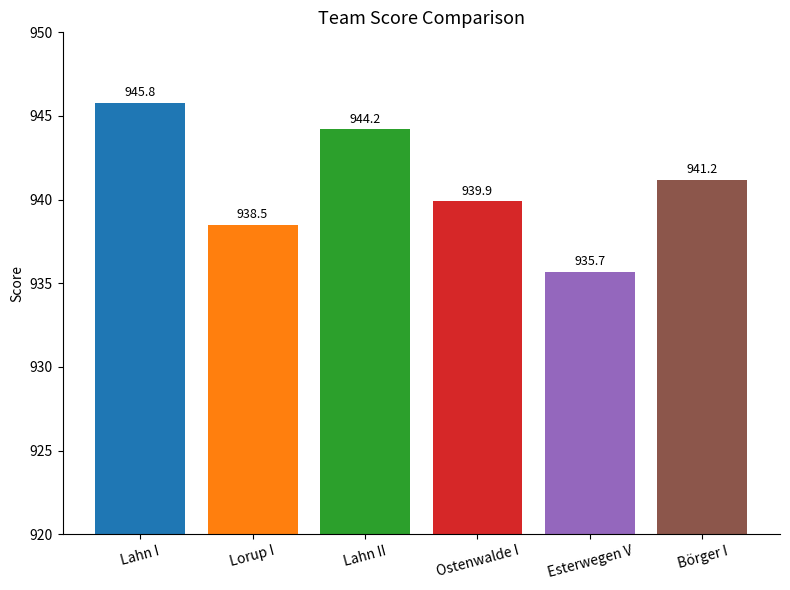

What is the difference between the maximum and second lowest values?

7.3